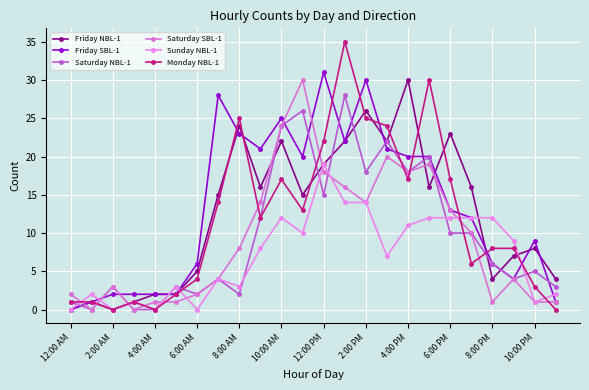

Count the number of categories in the chart.

24